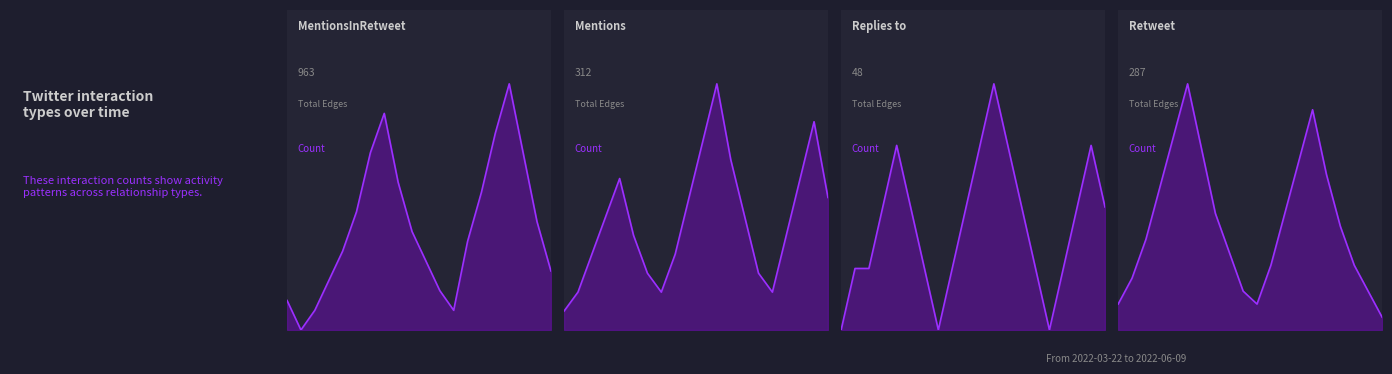

Which has a higher value, 2022-06-09 or 2022-05-29?

2022-05-29